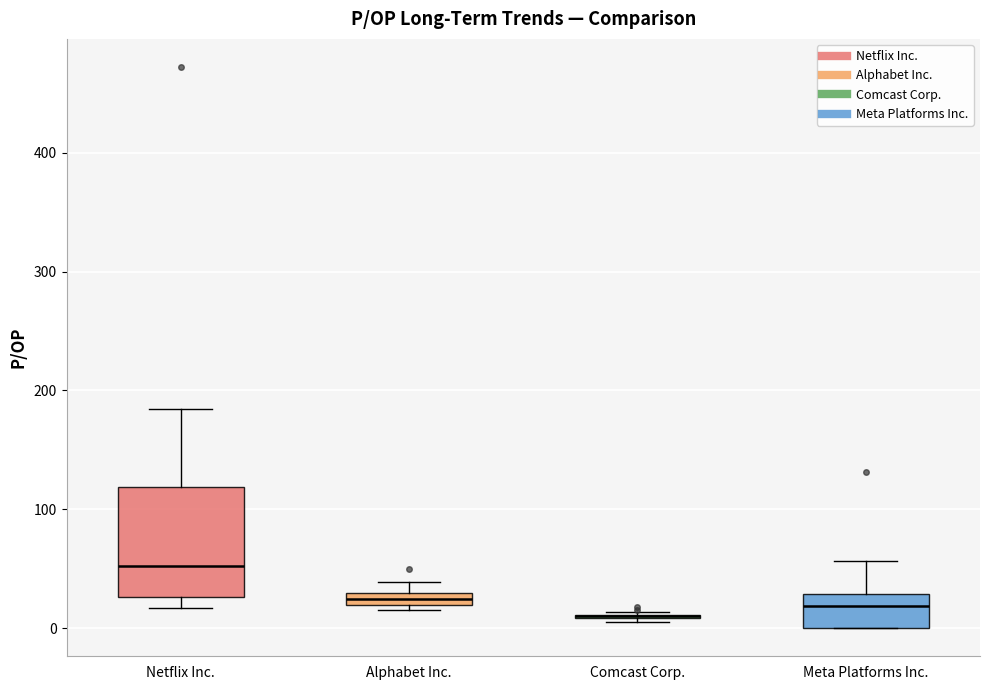

Which box is the tallest, from its lower edge to its upper edge?

Netflix Inc.